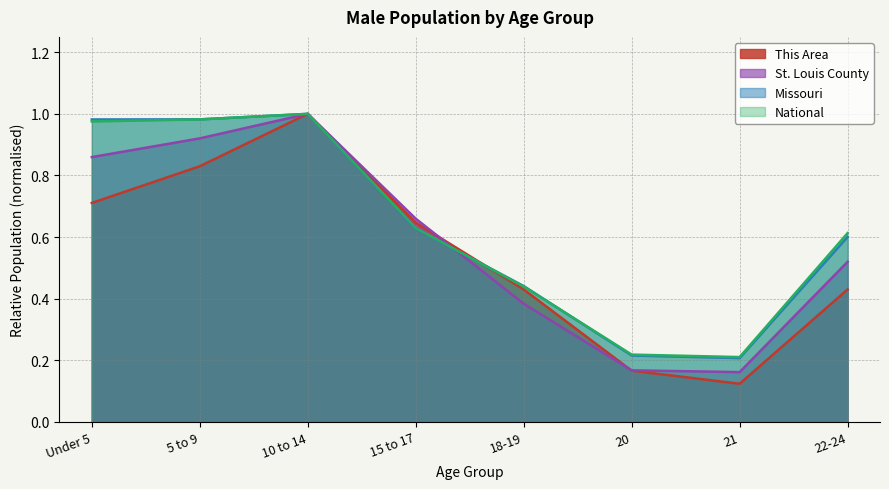

What position from the left is 5 to 9?

2